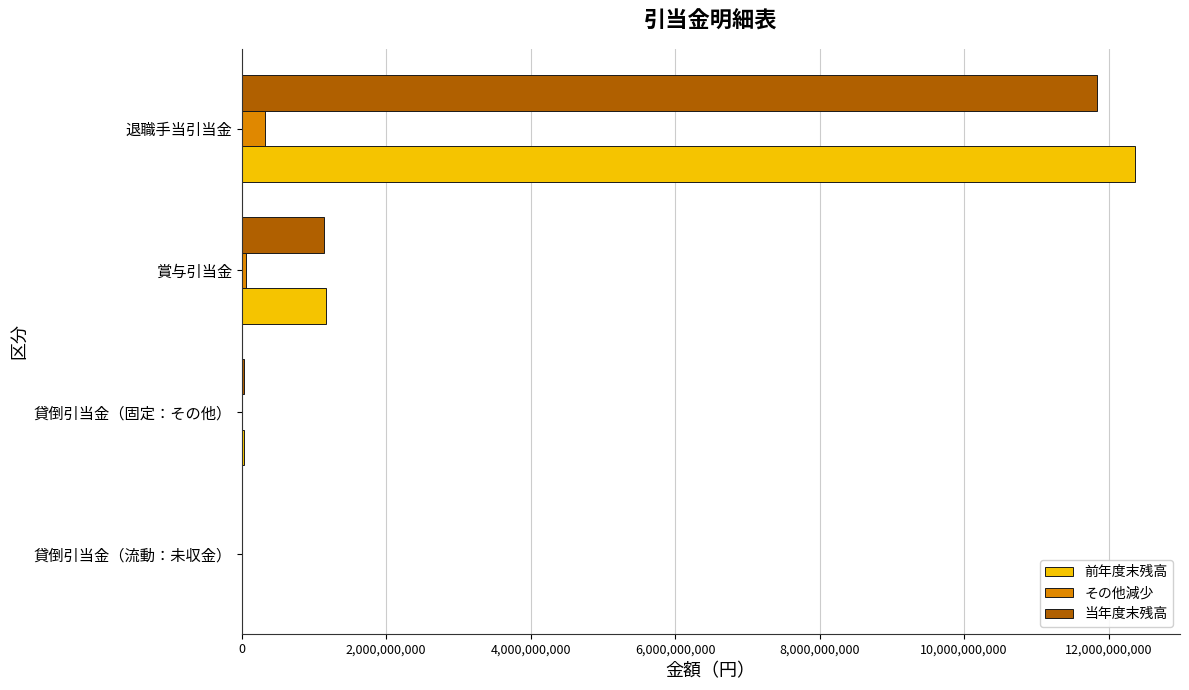

At which label is 前年度末残高 closest to 6188915262?

賞与引当金